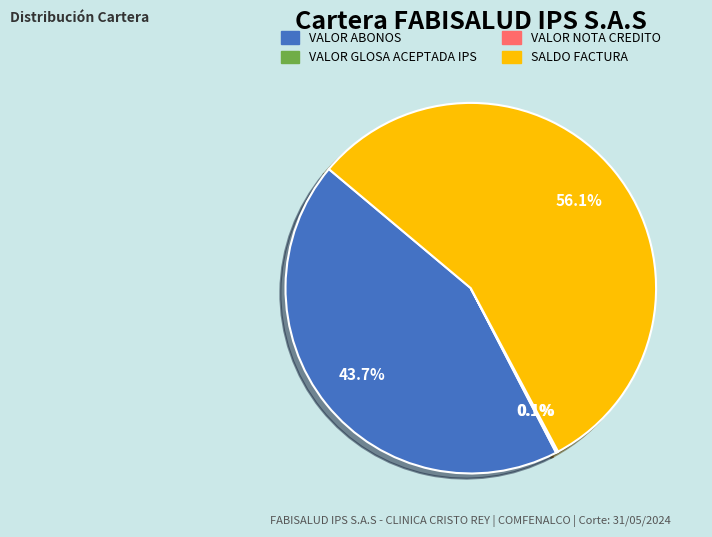

Between VALOR ABONOS and SALDO FACTURA, which is larger?

SALDO FACTURA